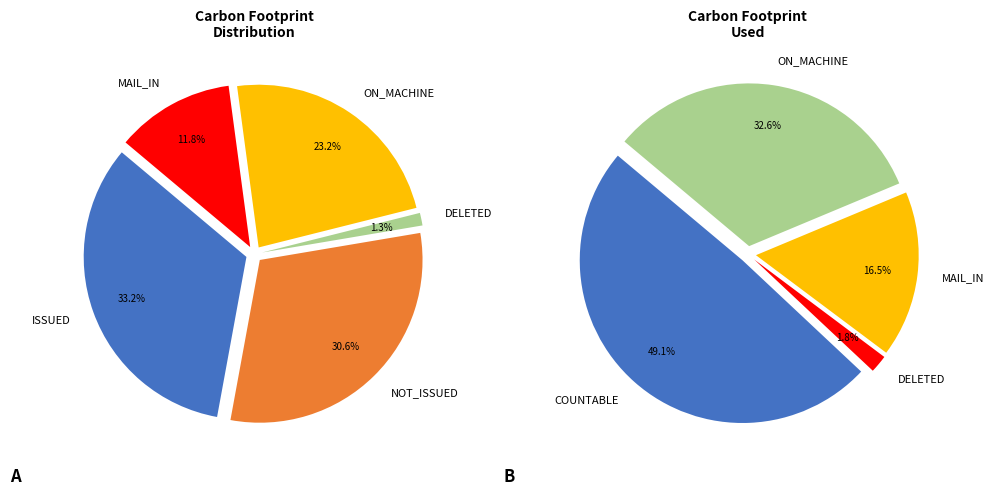

Combined, what portion of the pie is NOT_ISSUED and DELETED?

31.8%